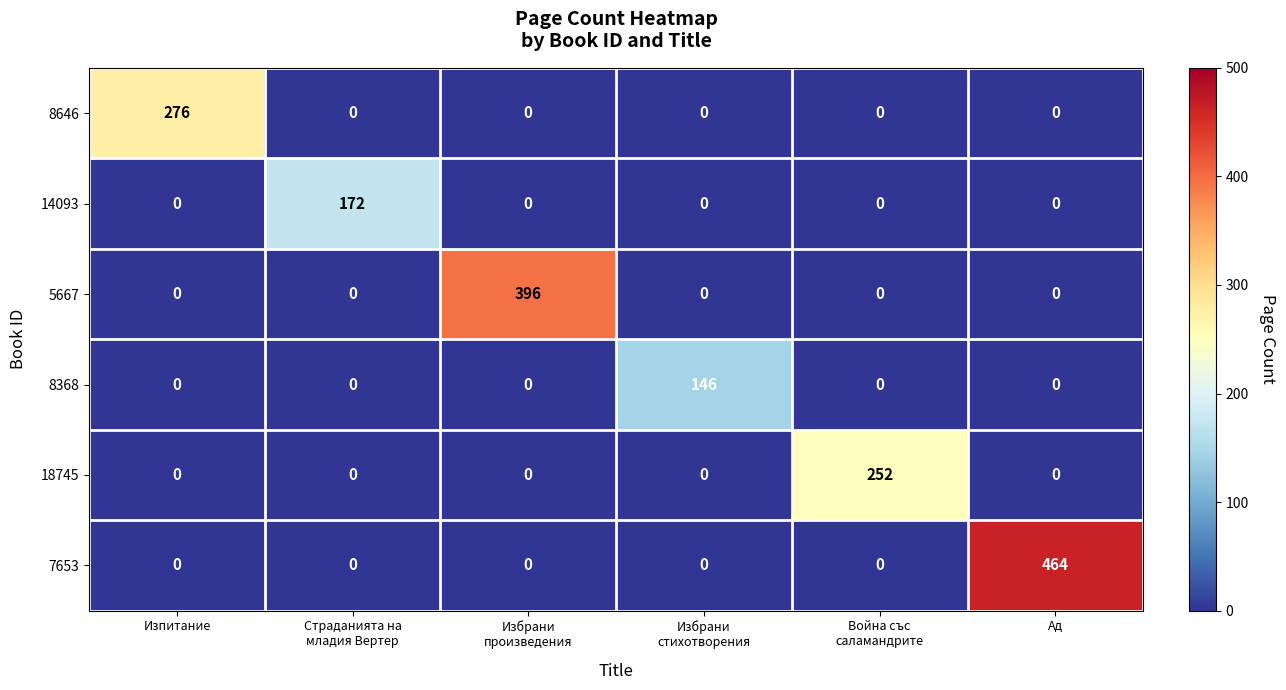

Read the 8646 value at Изпитание, to the nearest 5.

275